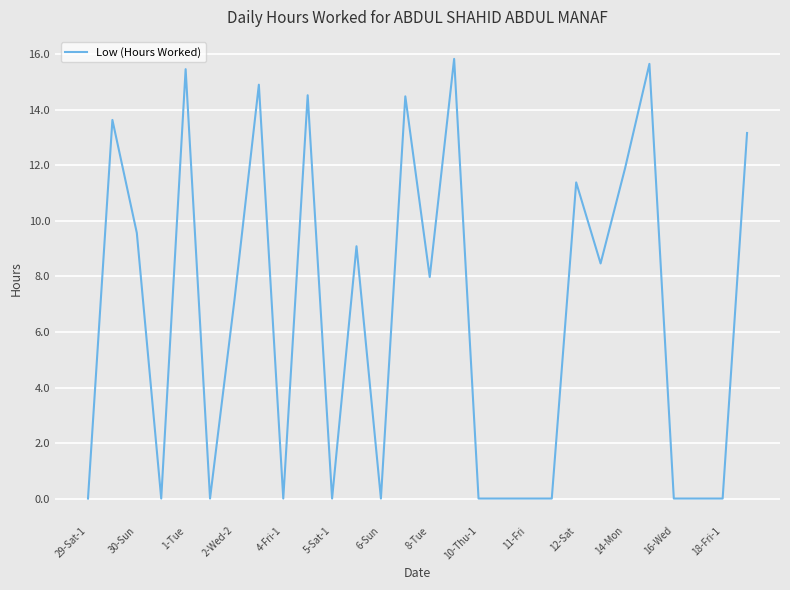

What is the greatest value displayed?

15.8